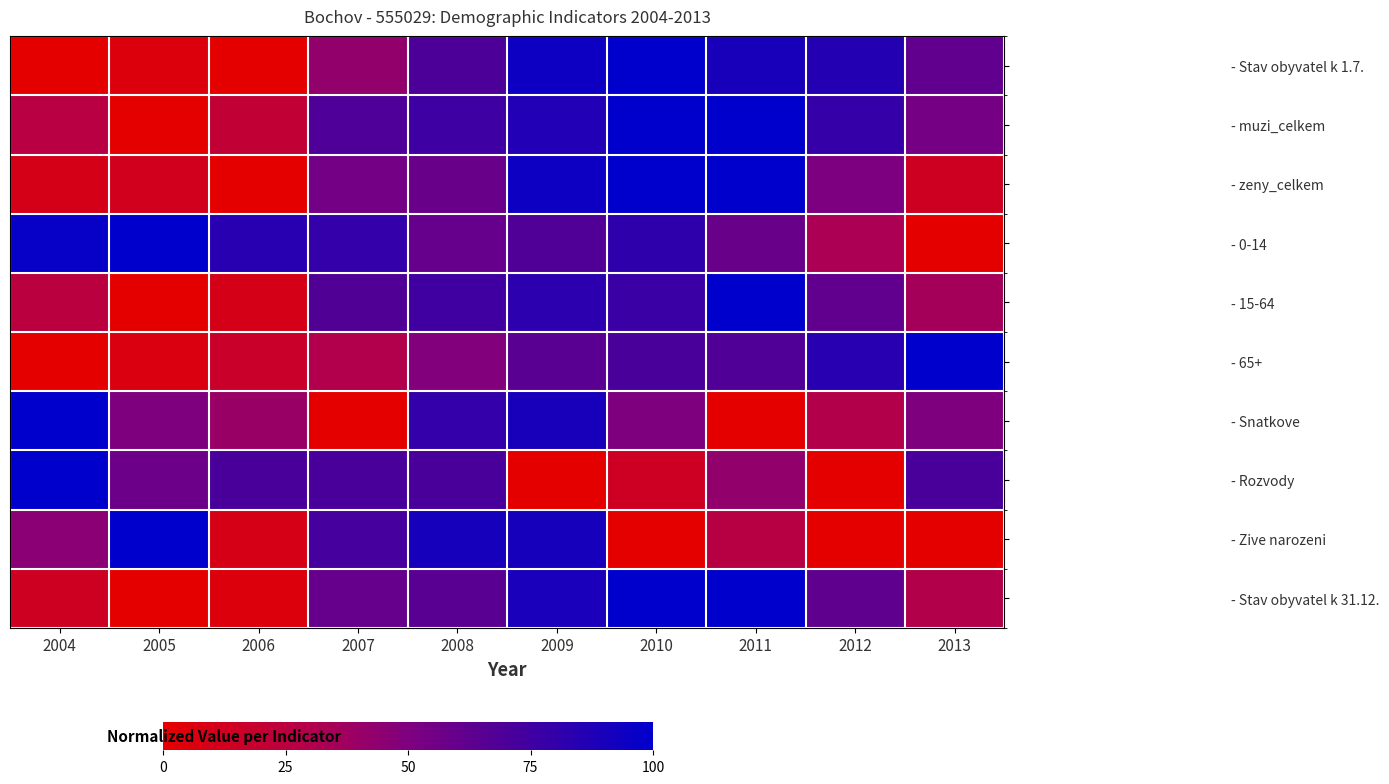

Which series has the largest total across all categories?

- 0-14